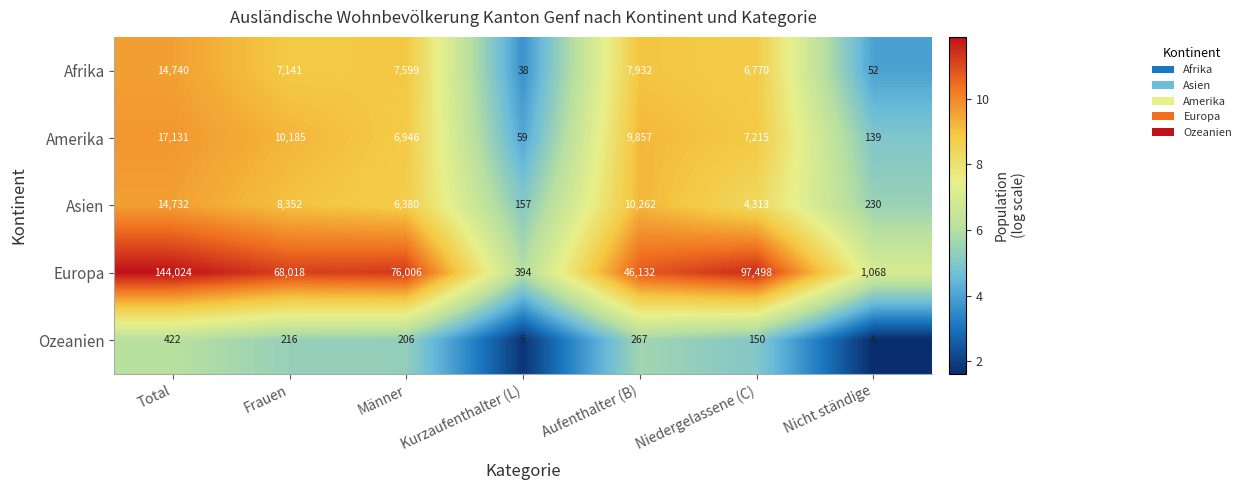

The Asien series shows 157 at Kurzaufenthalter (L). True or false?

True